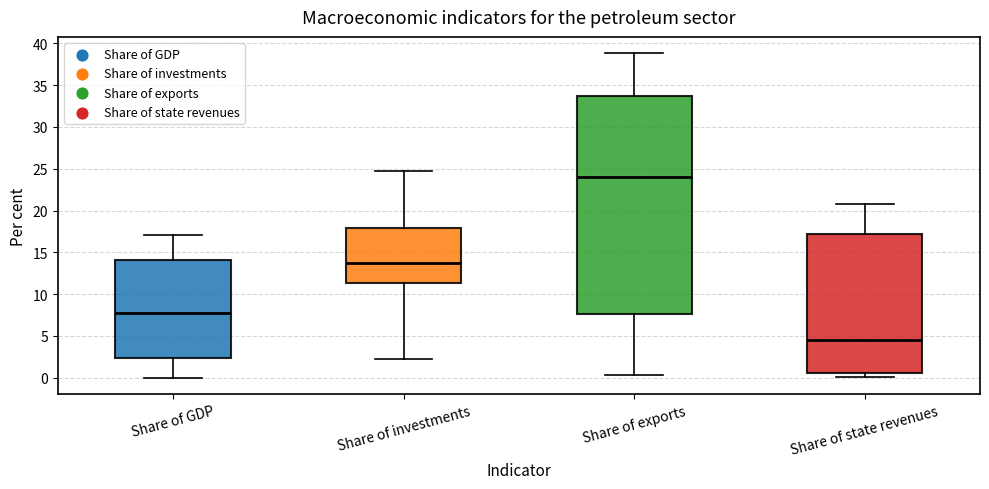

Which box's median line is the highest?

Share of exports